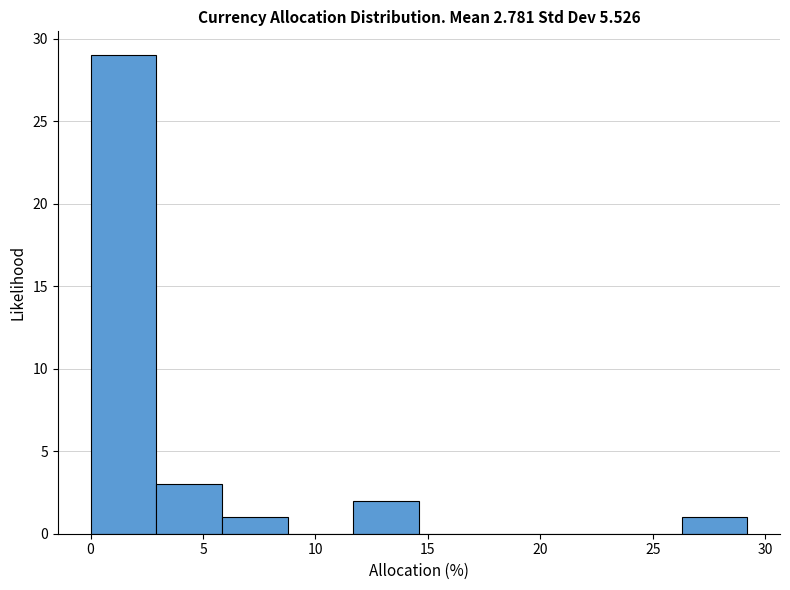

Reading left to right, transcribe this chart: for each bar, give the range it covers on the x-axis and its height. Neither the bar edges nor the heights are printed on the chart, so give them approximately, as read against the axes.

0.0 to 3.0: 29
3.0 to 6.0: 3
6.0 to 9.0: 1
9.0 to 11.5: 0
11.5 to 14.5: 2
14.5 to 17.5: 0
17.5 to 20.5: 0
20.5 to 23.5: 0
23.5 to 26.5: 0
26.5 to 29.0: 1